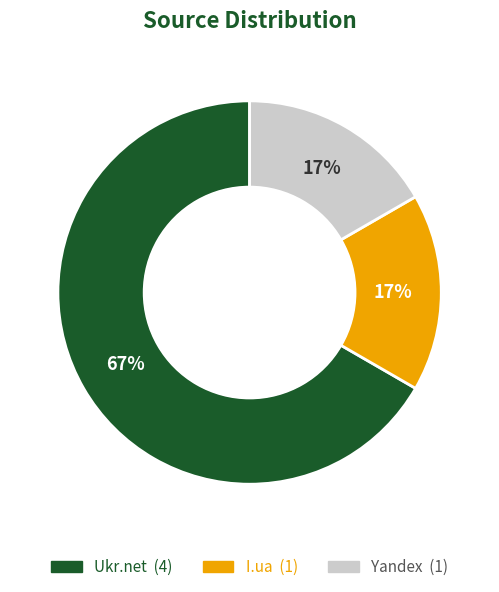

Do Yandex and I.ua together represent more than half of the pie?

No